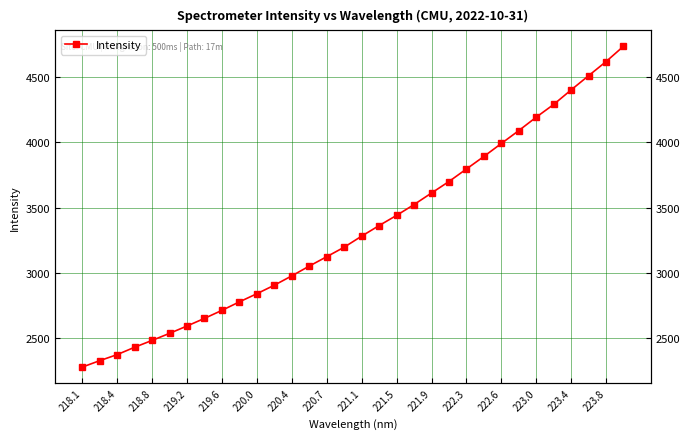

Is it true that the value at 218.8 is 4362.7?

False